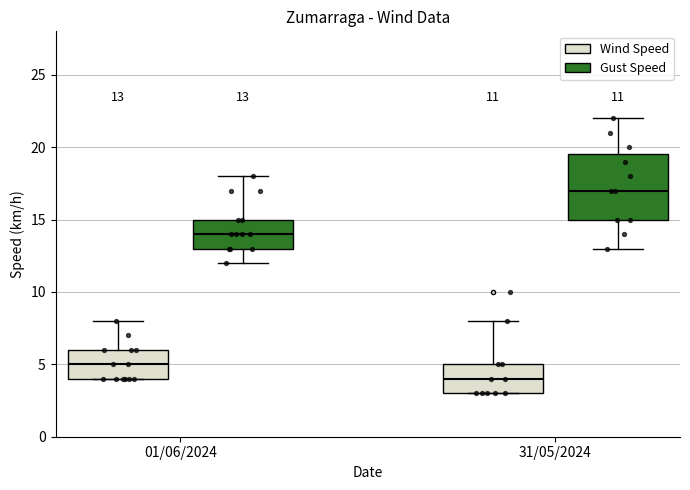

Which box has the highest median line?

31/05/2024 (Gust Speed)